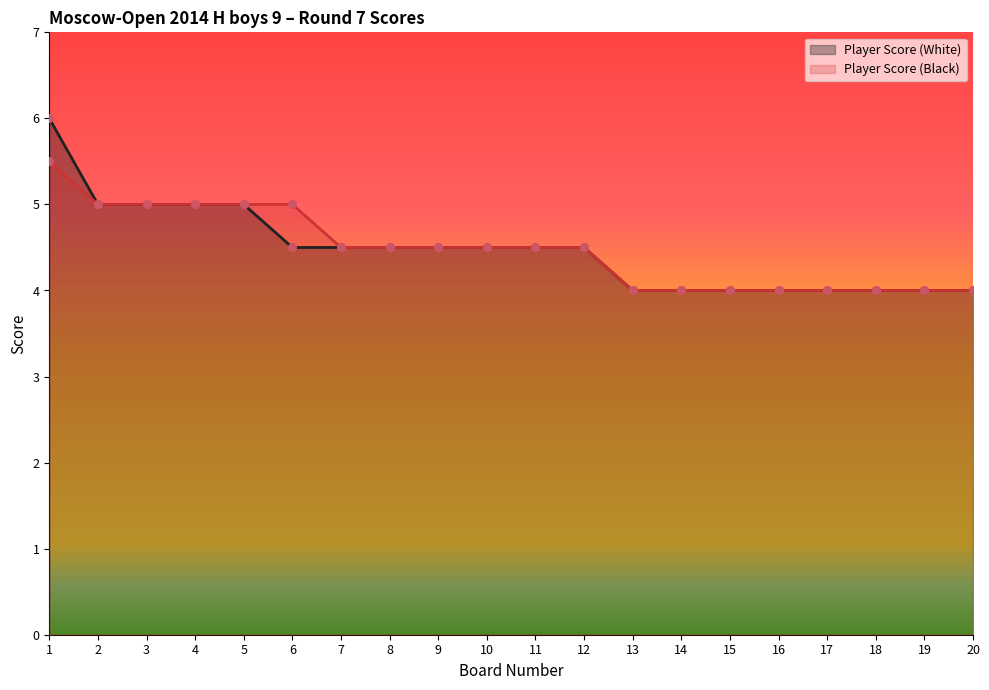

What are all the series names shown in the legend?

Player Score (White), Player Score (Black)